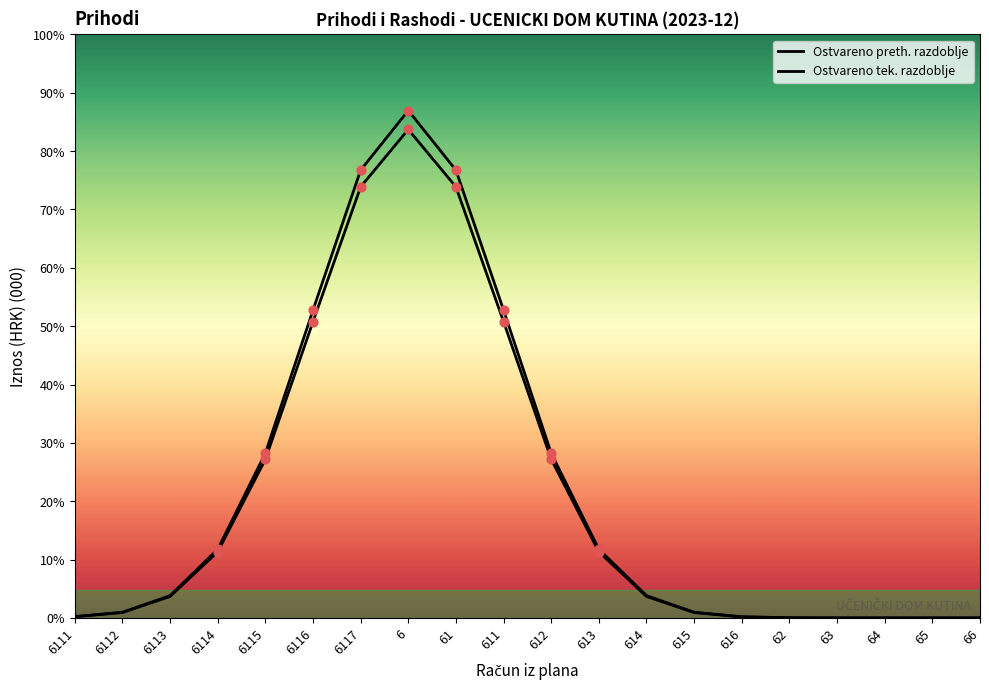

At how many categories does at least one series exceed 50?

5